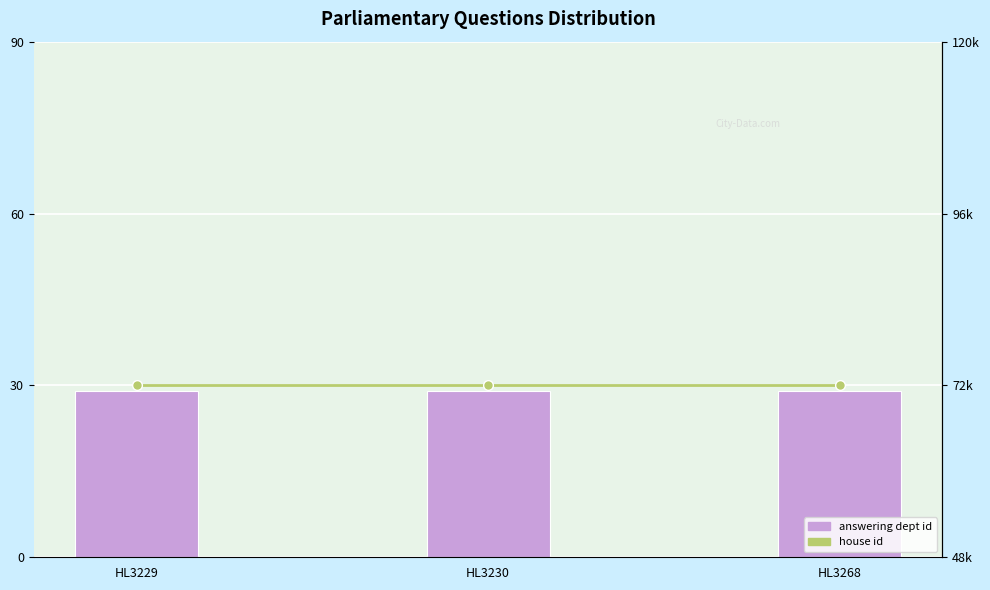

At how many categories does at least one series exceed 21686?

3